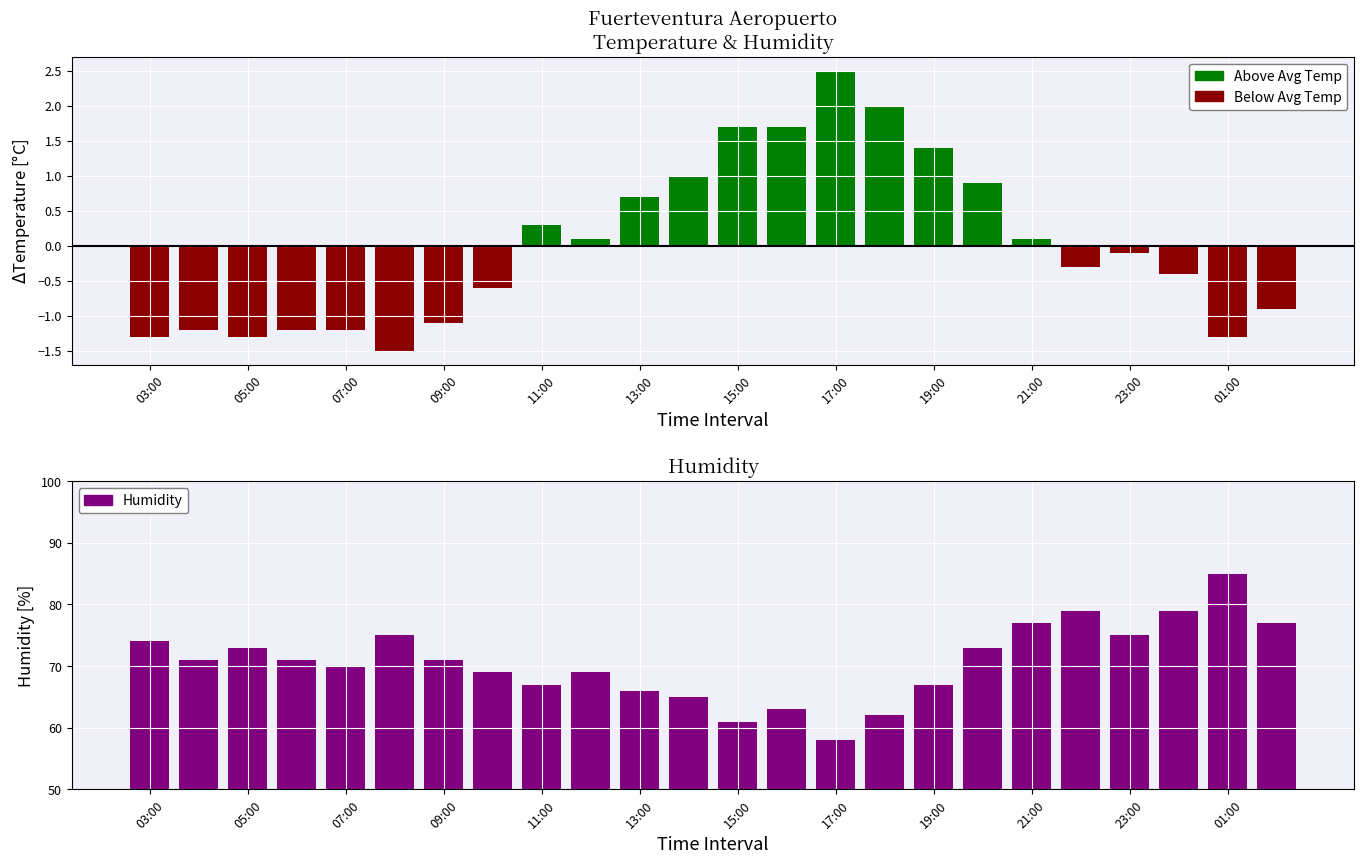

At how many categories does at least one series exceed 72?

10